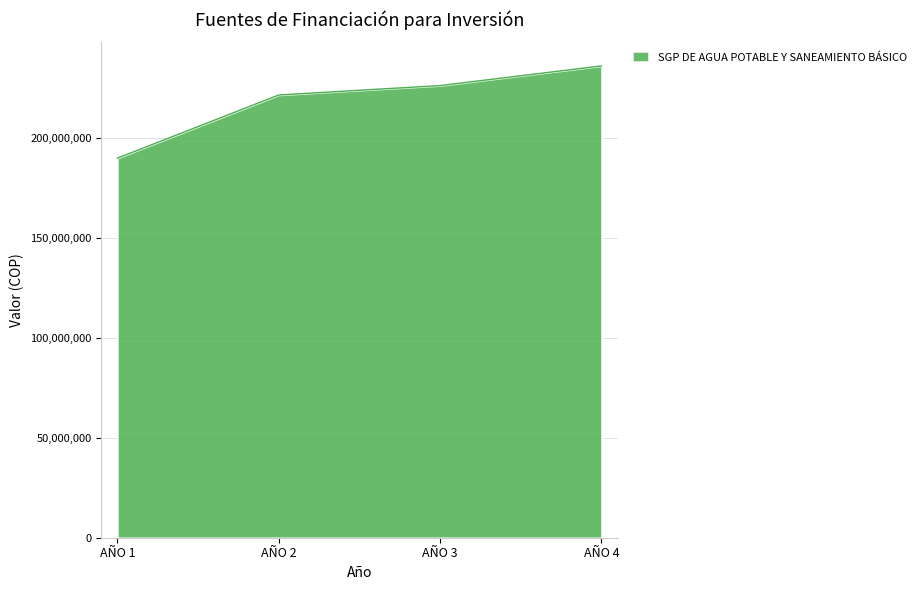

Reading left to right, what are all the values shown in this chart?

189786221	221364586	226063453	235891118